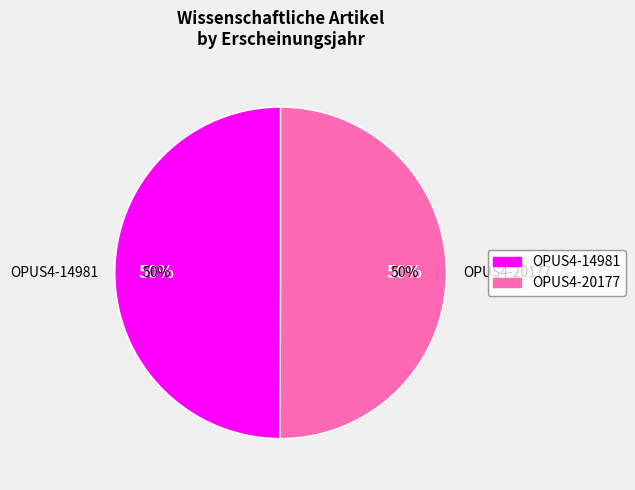

Is it true that OPUS4-20177 is 57% of the pie?

False